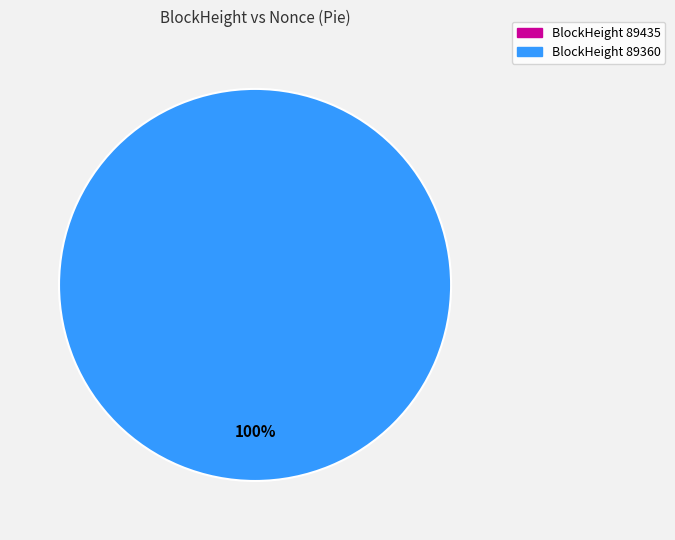

Combined, what portion of the pie is 89360 and 89435?

100.0%